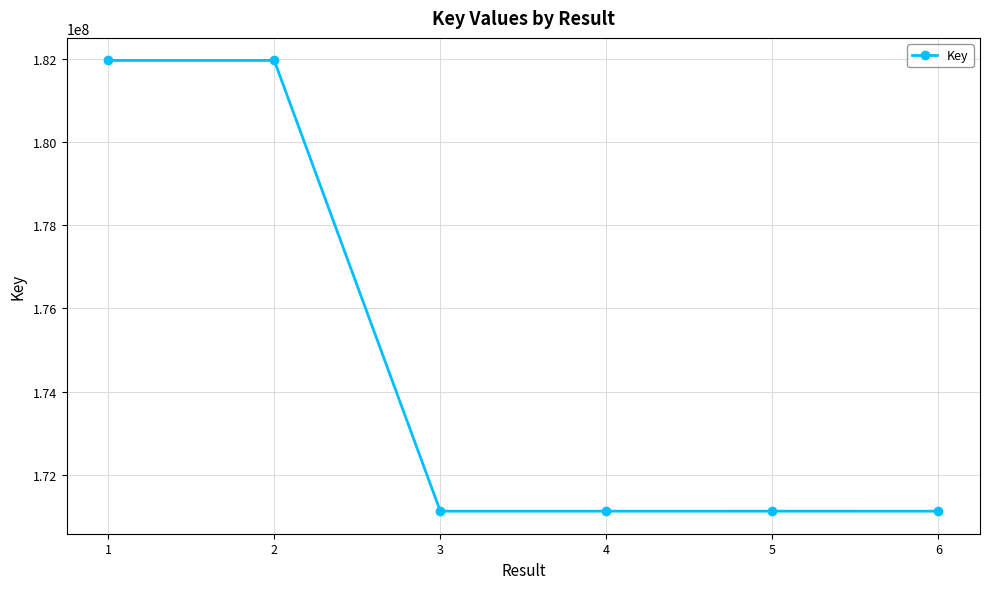

What is the value of the 2nd point from the left?

181958925